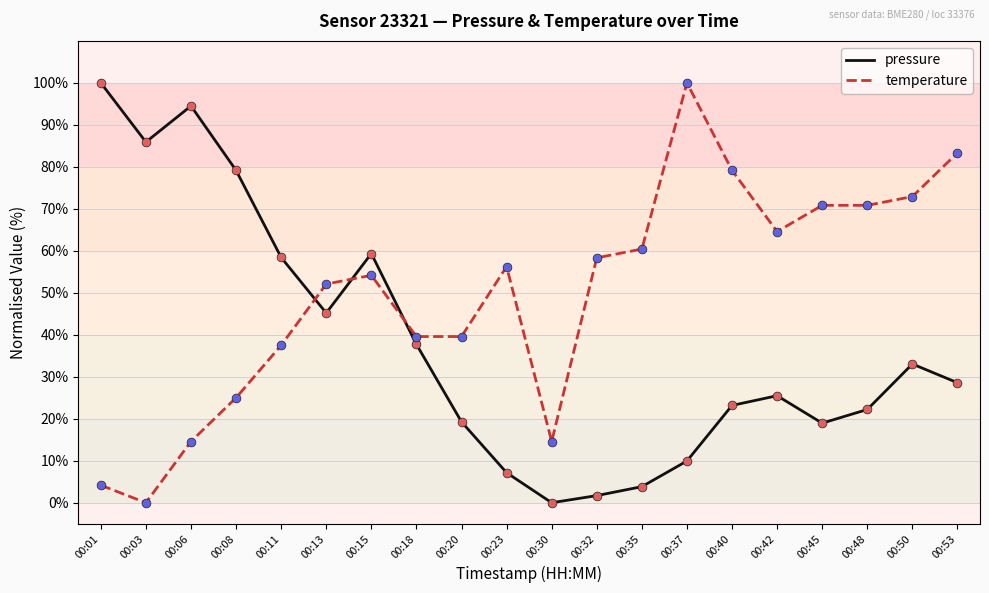

Which series has the largest total across all categories?

temperature